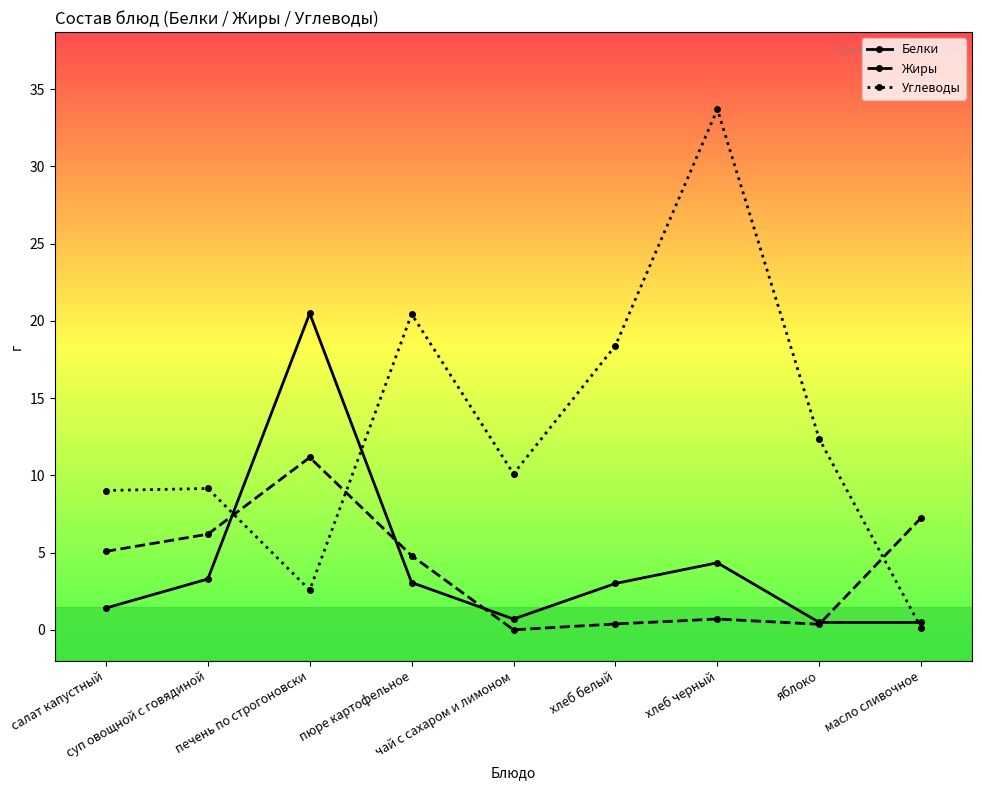

What is the value of the Жиры point at the 7th from the left?

0.7